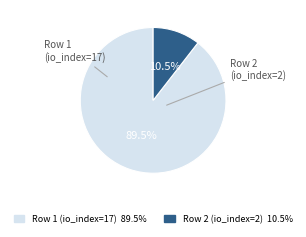

What is the largest slice in the pie chart?

Row 1 (io_index=17)